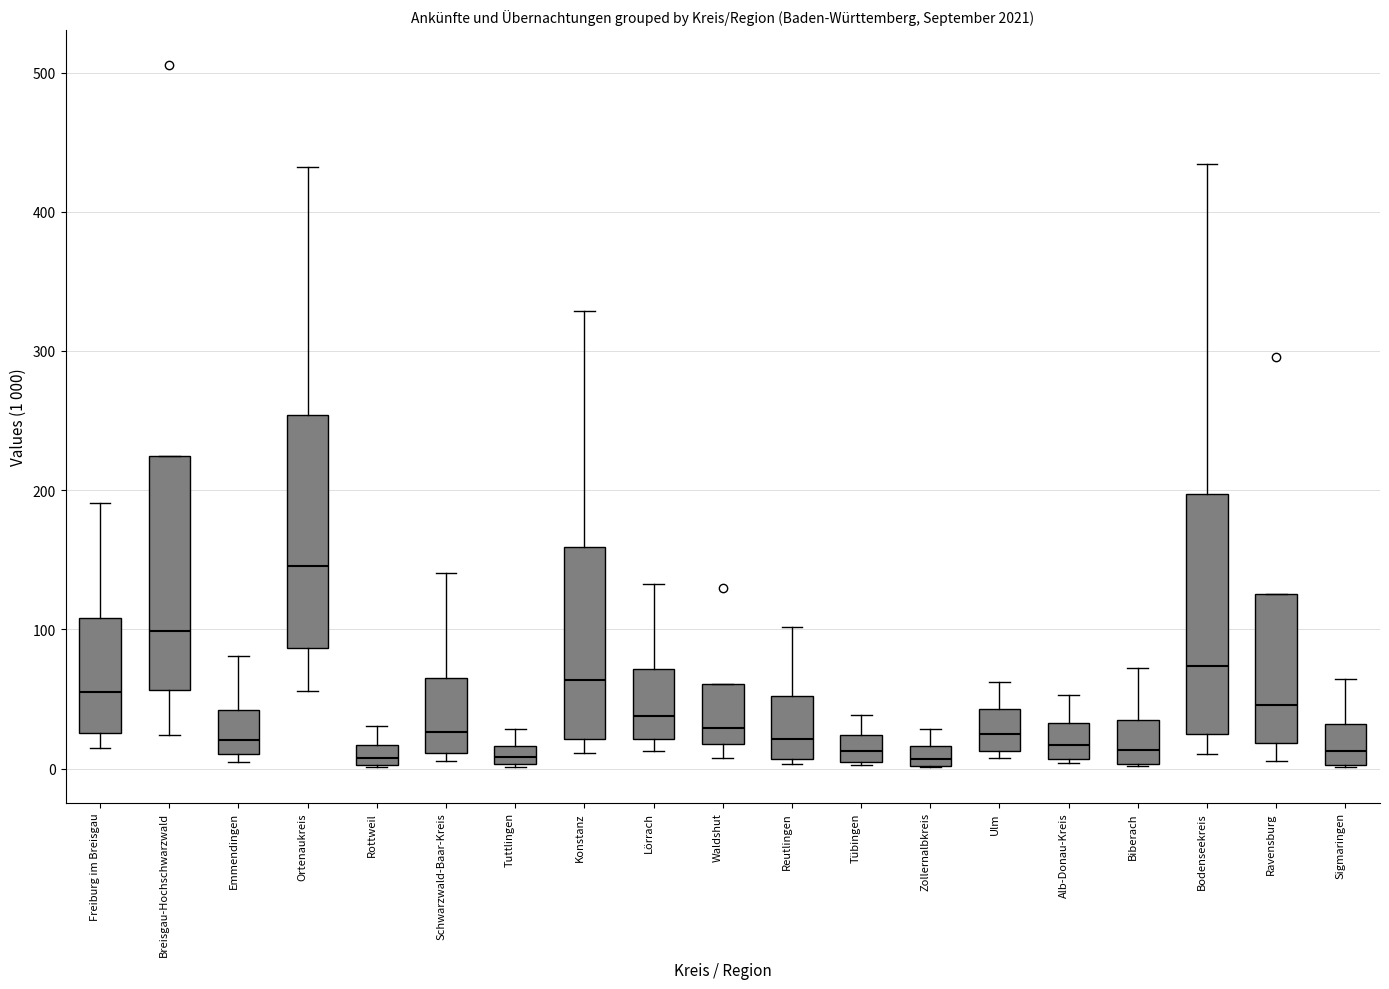

Which box's median line is the highest?

Ortenaukreis